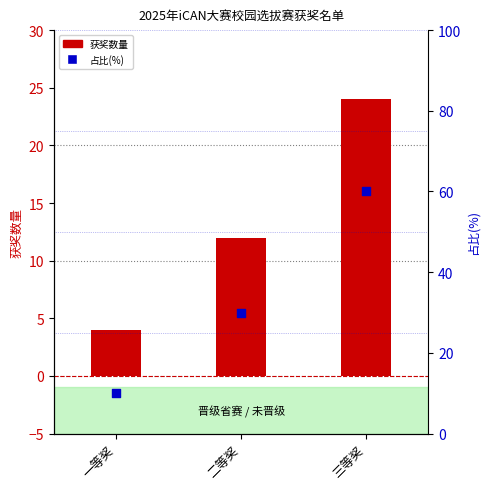

What is the total value across all series at 一等奖?

14